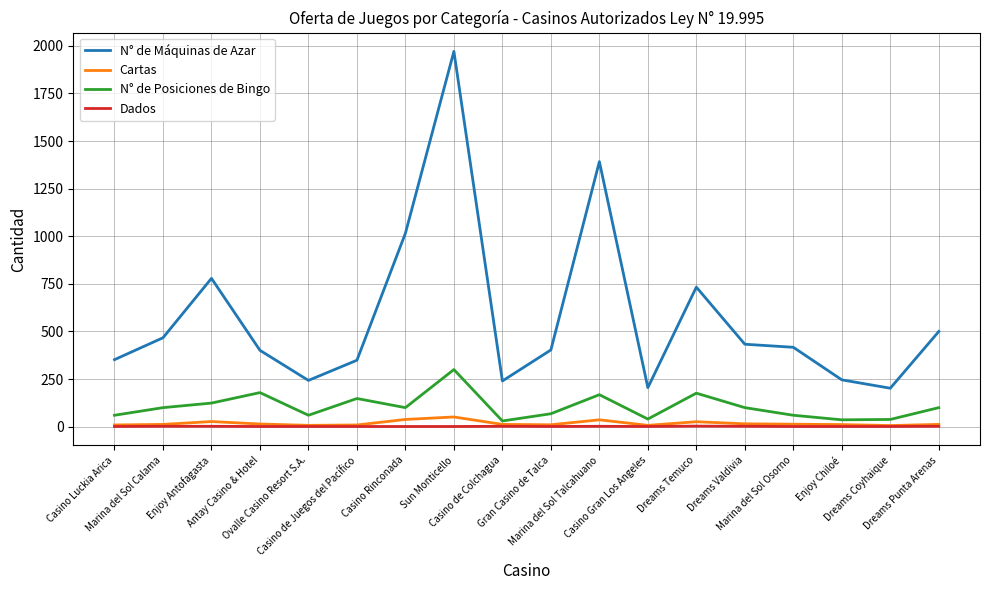

True or false: Cartas and N° de Máquinas de Azar intersect in this chart.

False